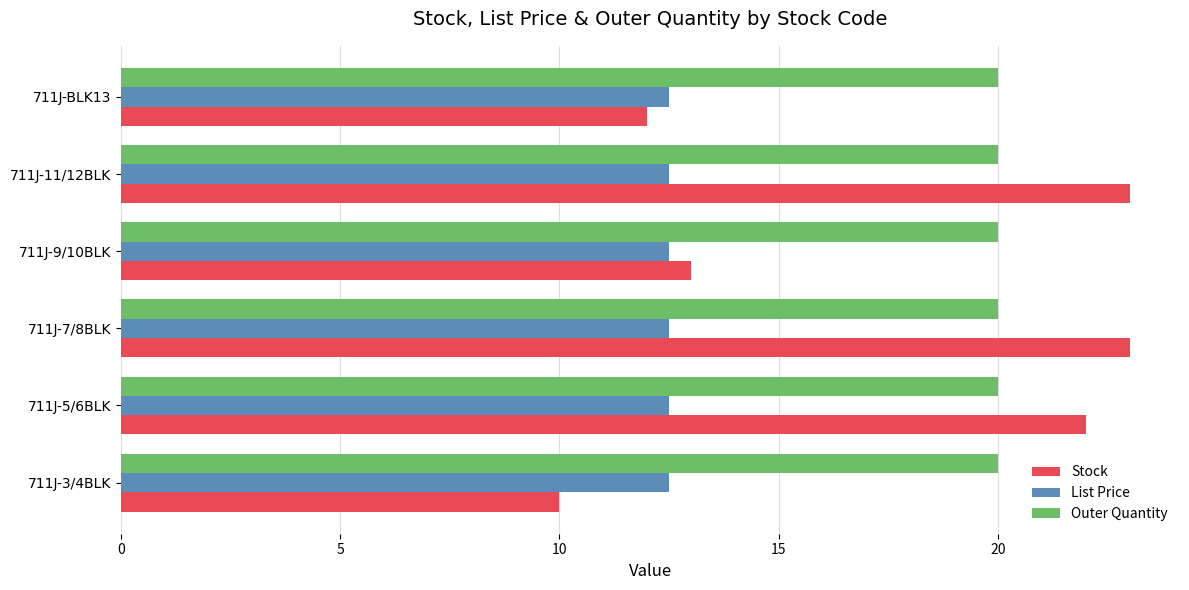

The value of Stock at 711J-7/8BLK is 23.0. True or false?

True